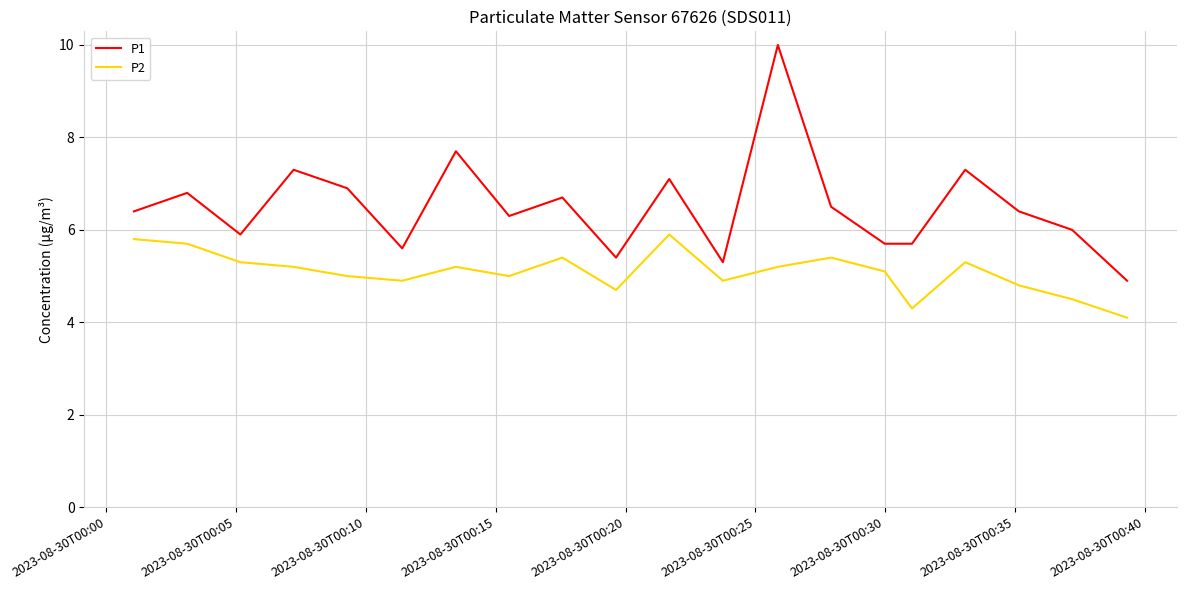

What is the smallest value displayed?

4.1